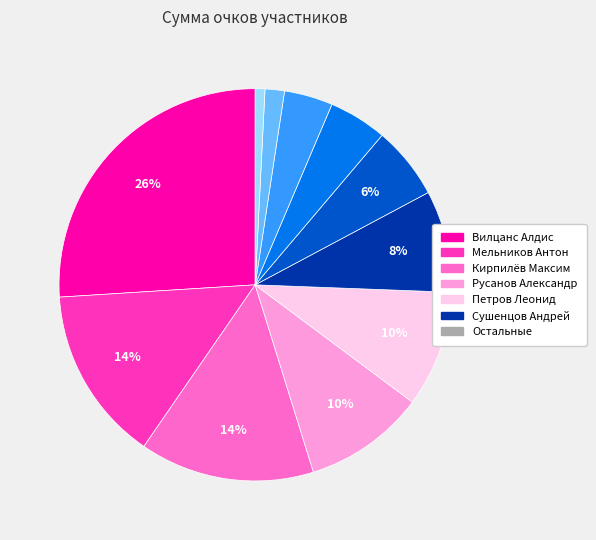

Is there any slice that represents more than half of the pie?

No